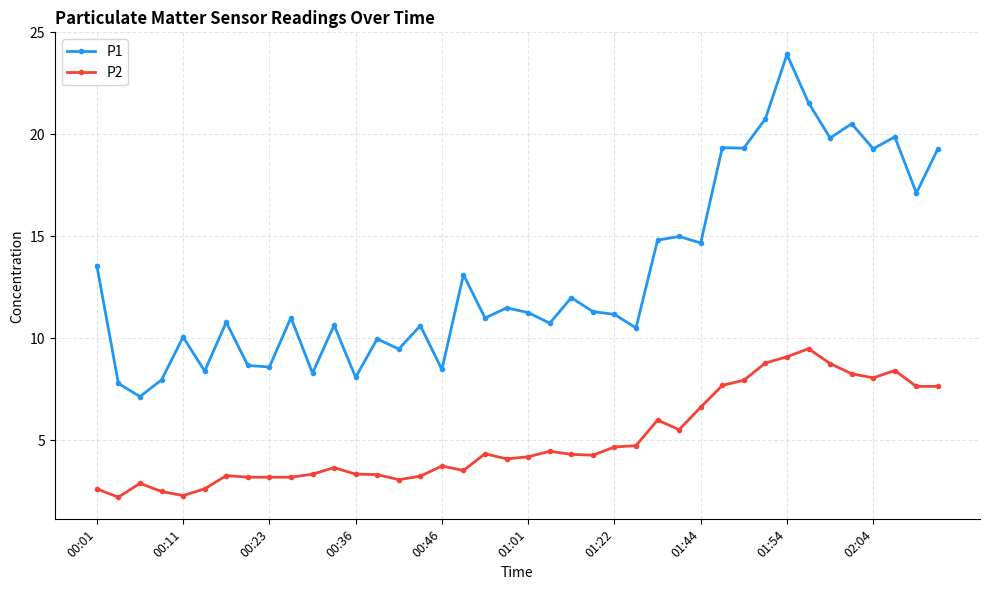

What is the value of the P2 point at the 28th from the left?

5.5